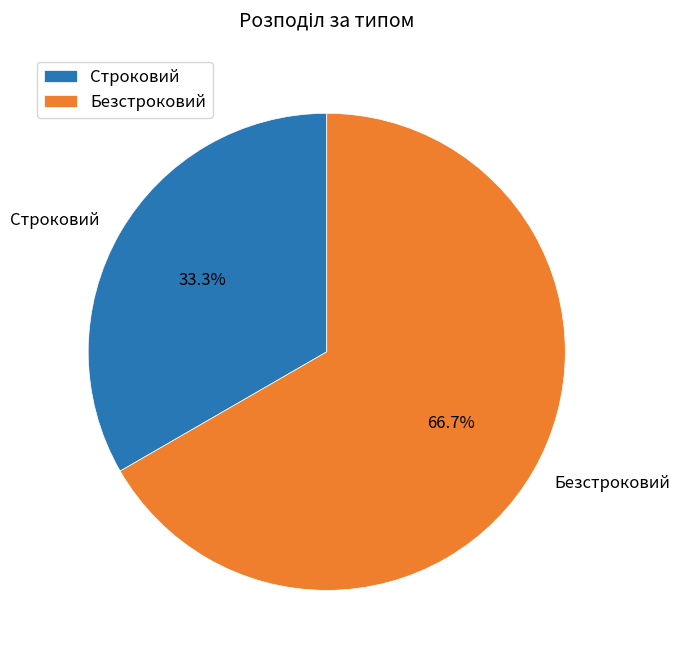

Do Безстроковий and Строковий together represent more than half of the pie?

Yes